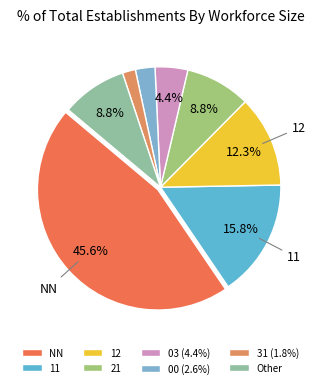

True or false: NN accounts for 33% of the total.

False